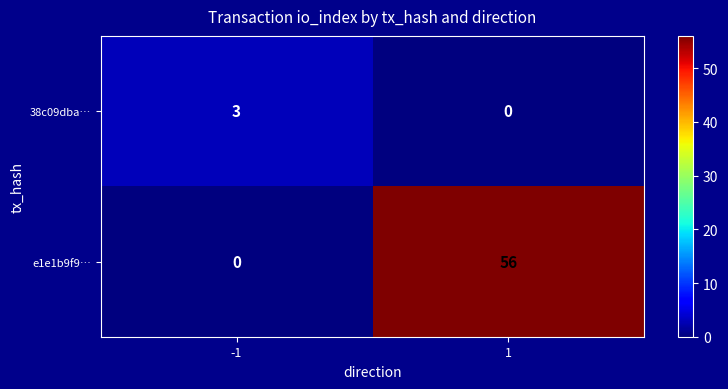

The value of 38c09dba… at 1 is 0. True or false?

True